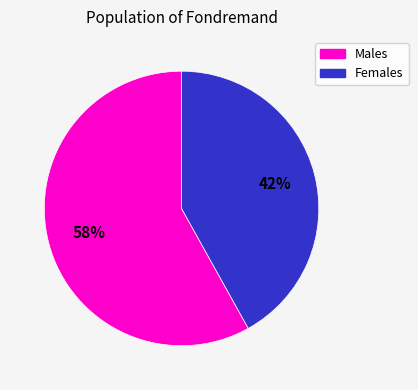

To the nearest percent, what is the average slice percentage?

50%